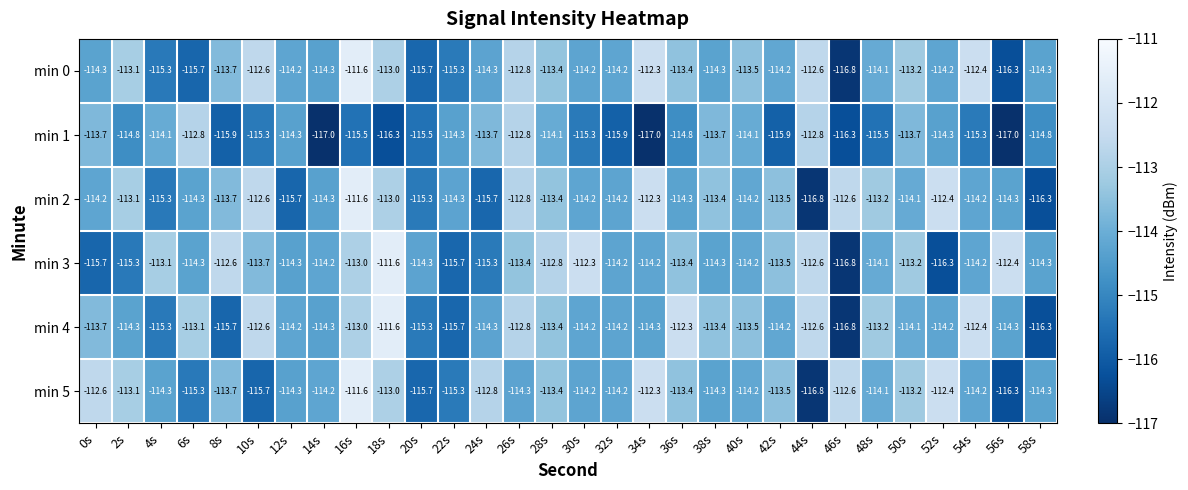

How many series are shown in this chart?

6